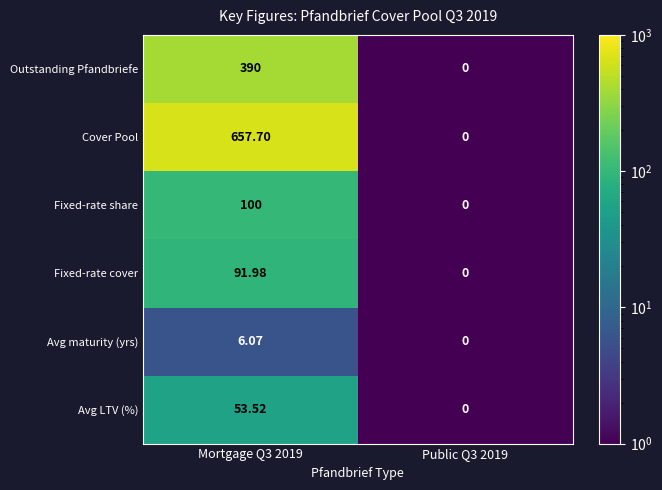

At which category is the sum across all series the highest?

Mortgage Q3 2019